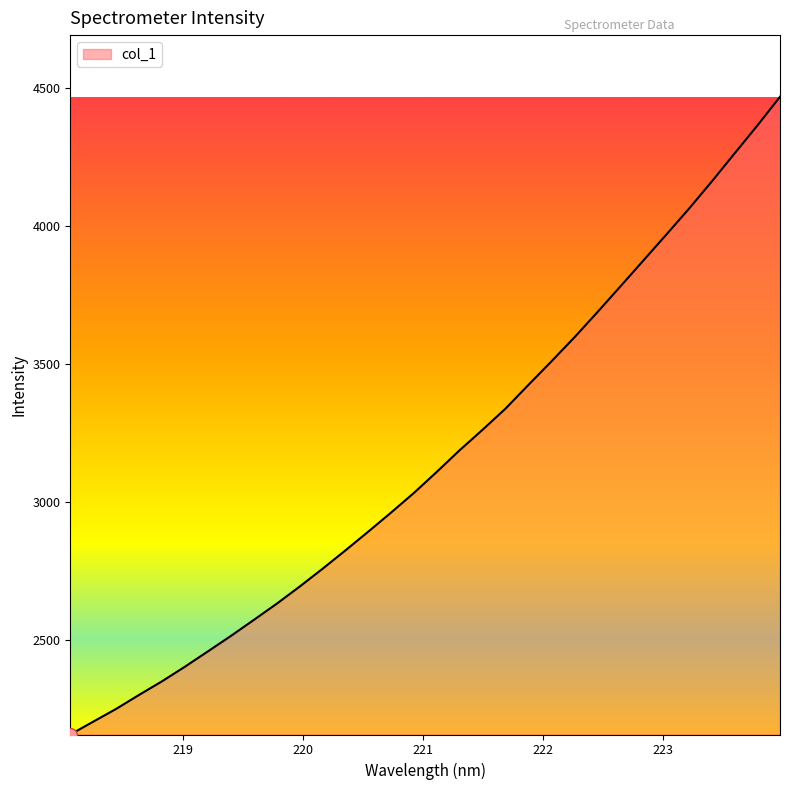

What is the difference between the maximum and minimum values?

2310.5